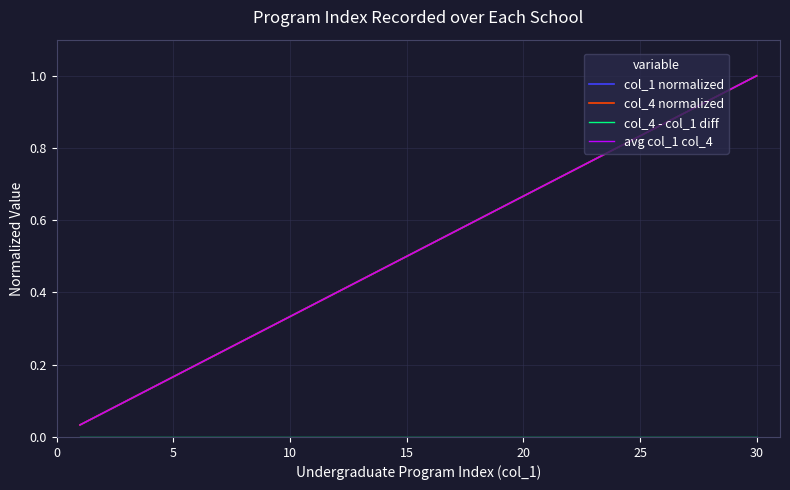

Is this an area chart (filled region under the line)?

No